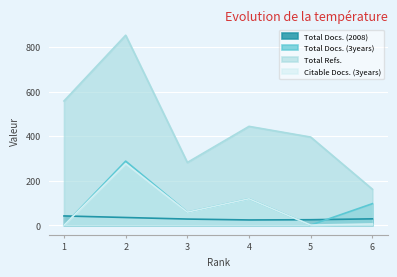

True or false: Total Refs. has more than 2 interior local peaks.

False